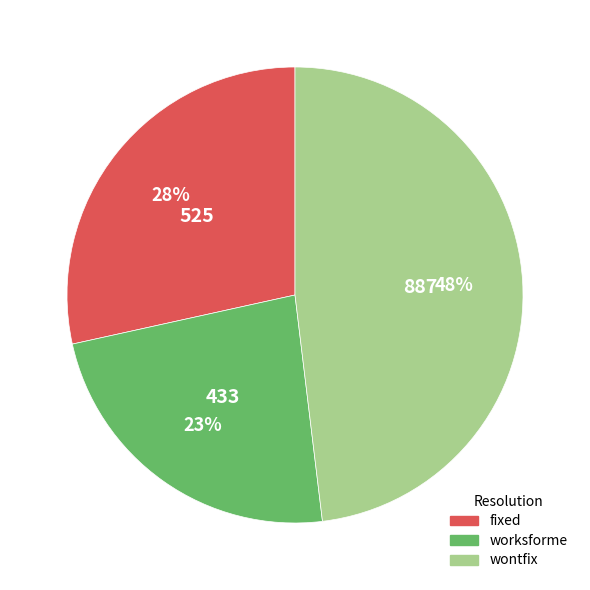

To the nearest percent, what is the difference between the largest and smallest slice percentages?

25%